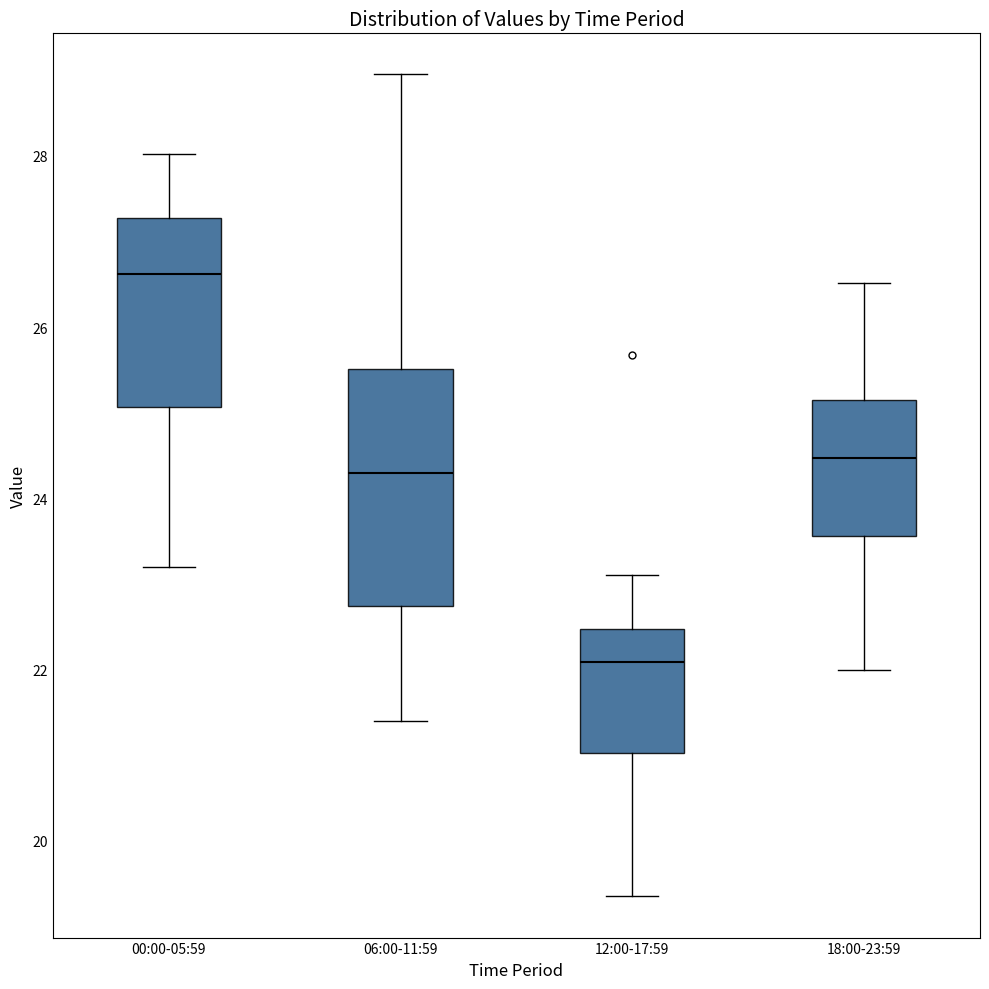

Reading left to right, read every box against the y-axis: the position of its median line, the range the box covers, and the ends of its whiskers. The values are not printed on the chart, so give them approximately, as read against the axis.

00:00-05:59: median 26.6, box 25.0 to 27.2, whiskers 23.2 to 28.0
06:00-11:59: median 24.2, box 22.8 to 25.6, whiskers 21.4 to 29.0
12:00-17:59: median 22.0, box 21.0 to 22.4, whiskers 19.4 to 23.2
18:00-23:59: median 24.4, box 23.6 to 25.2, whiskers 22.0 to 26.6